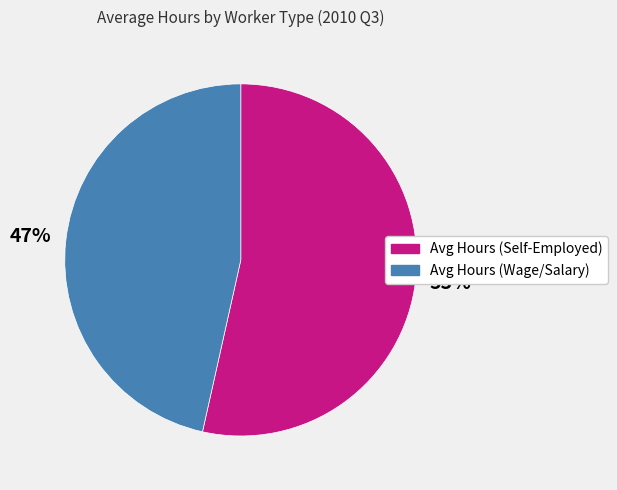

What is the largest slice in the pie chart?

Avg Hours (Self-Employed)